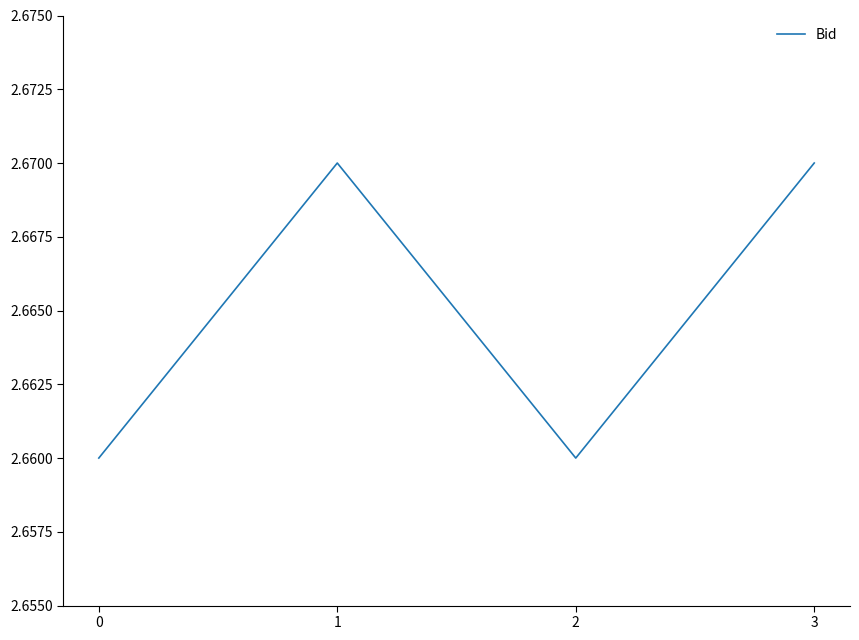

True or false: there are more than 1 points higher than both neighbors.

False